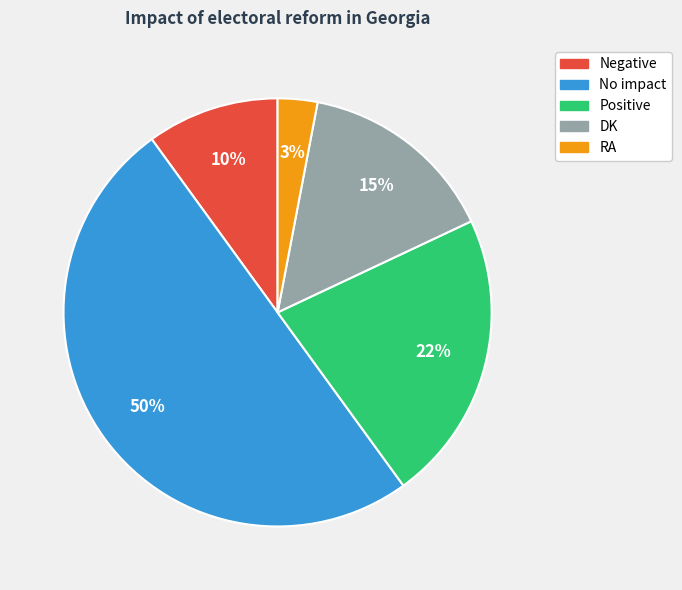

The Negative slice represents 10% of the pie. True or false?

True